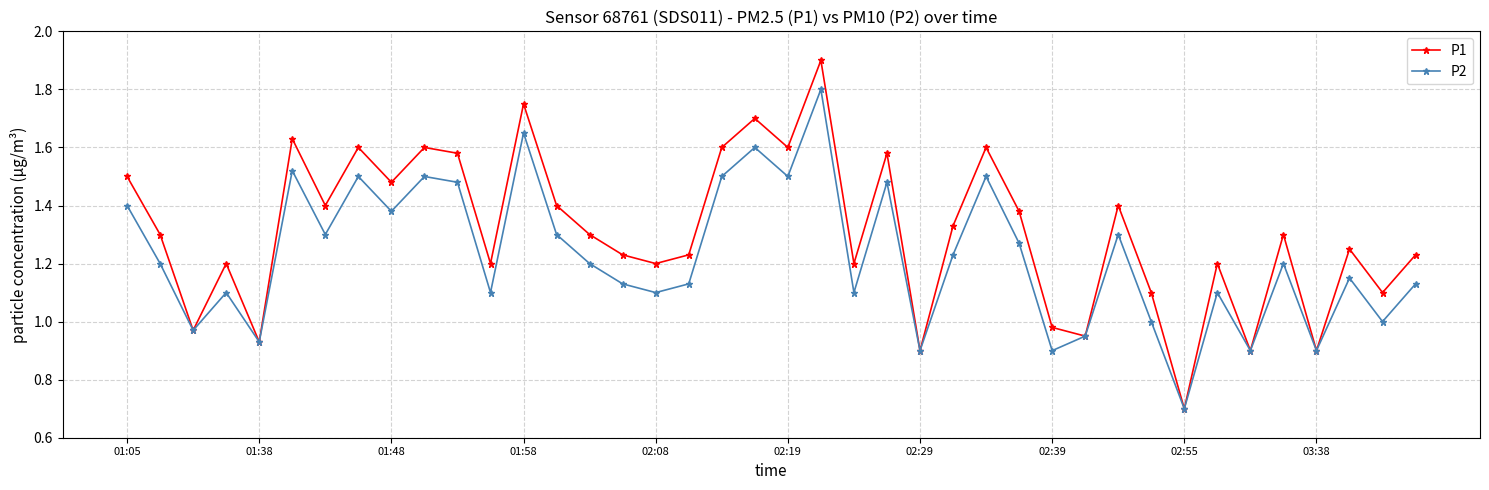

How many categories are shown in the chart?

40